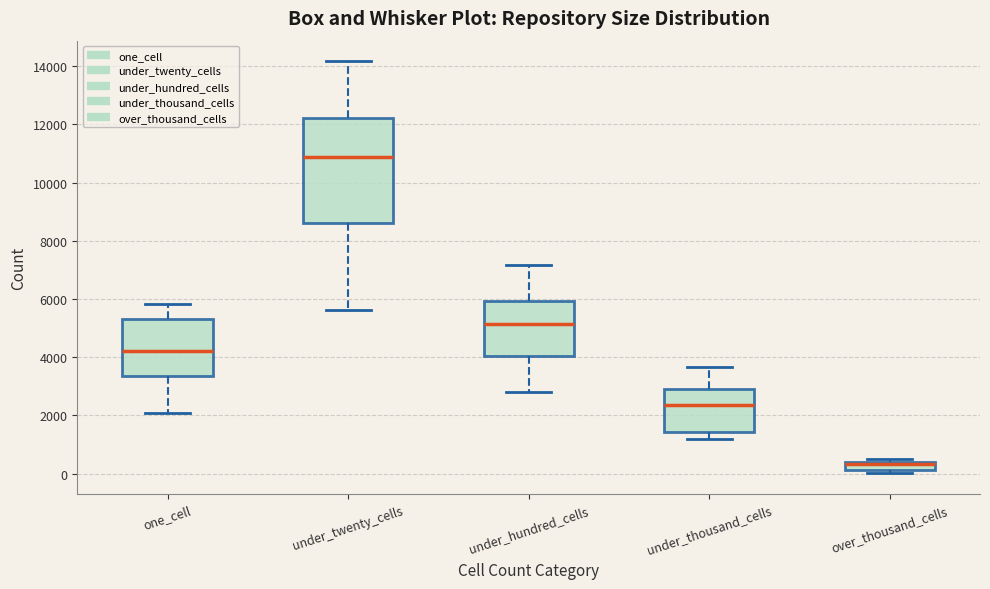

Which box is the tallest, from its lower edge to its upper edge?

under_twenty_cells